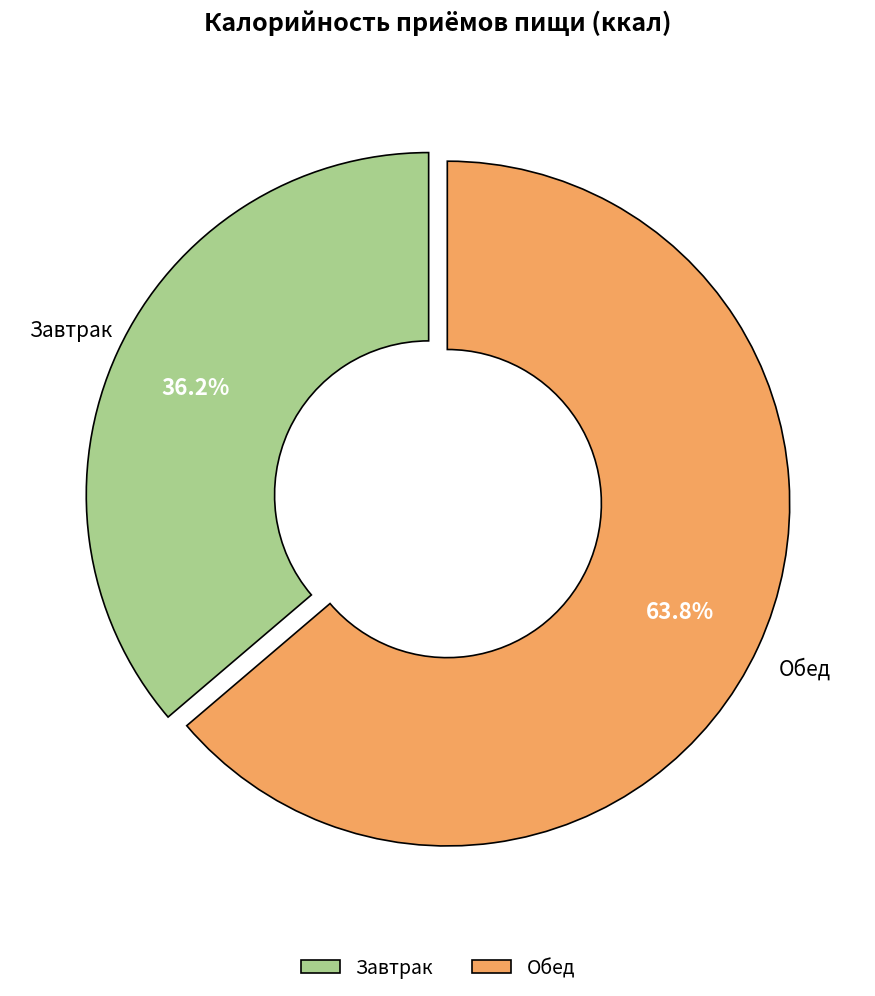

True or false: Завтрак accounts for 36% of the total.

True